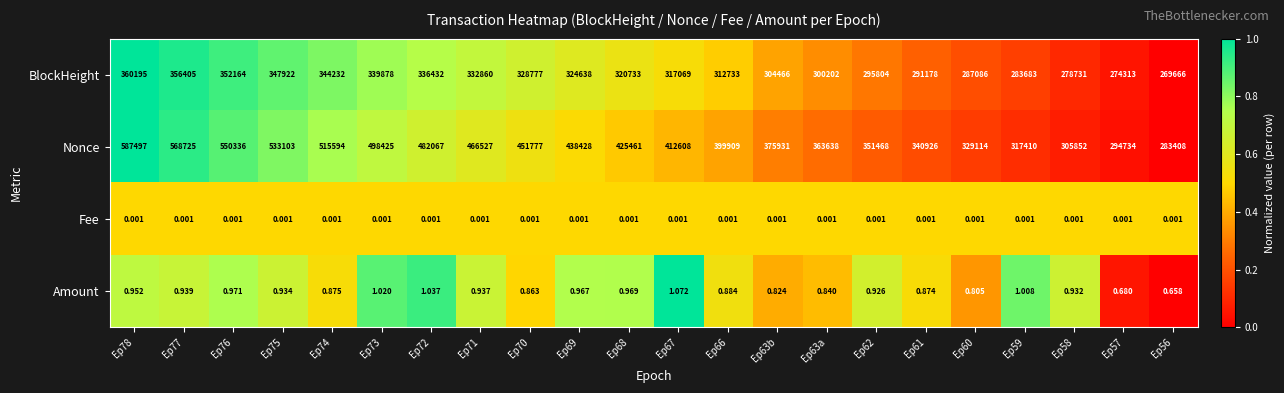

Is the value of Nonce at Ep76 greater than the value of Fee at Ep59?

Yes